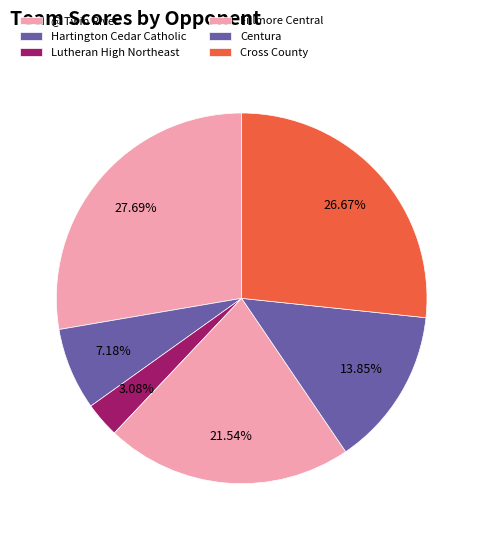

To the nearest percent, what percentage of the pie is Hartington Cedar Catholic?

7%